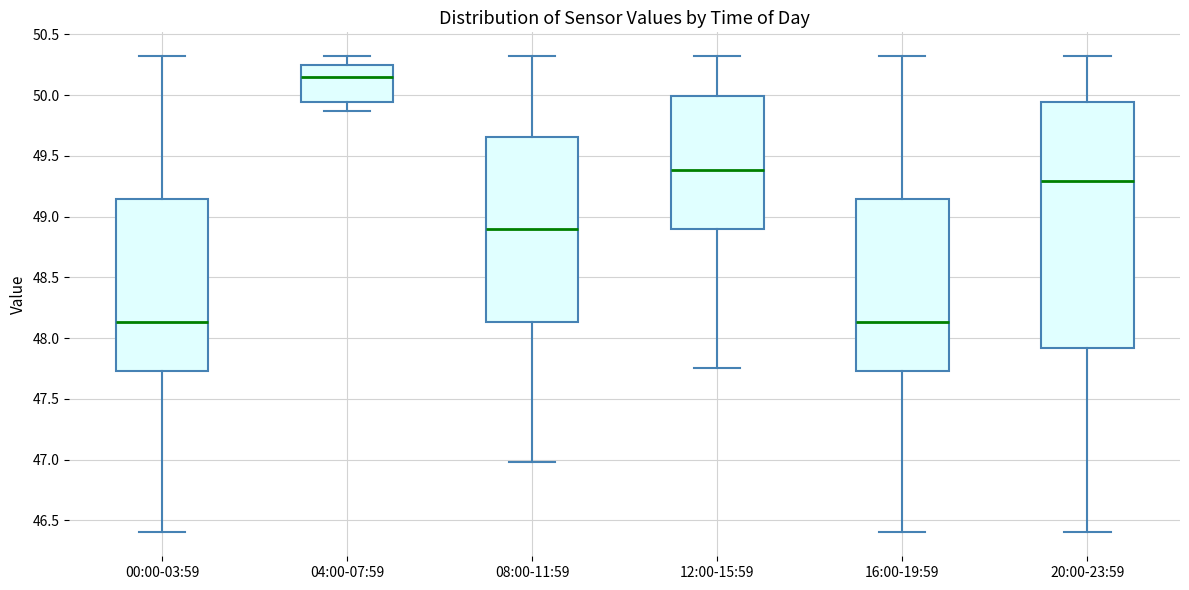

Reading left to right, read every box against the y-axis: the position of its median line, the range the box covers, and the ends of its whiskers. The values are not printed on the chart, so give them approximately, as read against the axis.

00:00-03:59: median 48.15, box 47.75 to 49.15, whiskers 46.40 to 50.30
04:00-07:59: median 50.15, box 49.95 to 50.25, whiskers 49.85 to 50.30
08:00-11:59: median 48.90, box 48.15 to 49.65, whiskers 47.00 to 50.30
12:00-15:59: median 49.40, box 48.90 to 50.00, whiskers 47.75 to 50.30
16:00-19:59: median 48.15, box 47.75 to 49.15, whiskers 46.40 to 50.30
20:00-23:59: median 49.30, box 47.90 to 49.95, whiskers 46.40 to 50.30